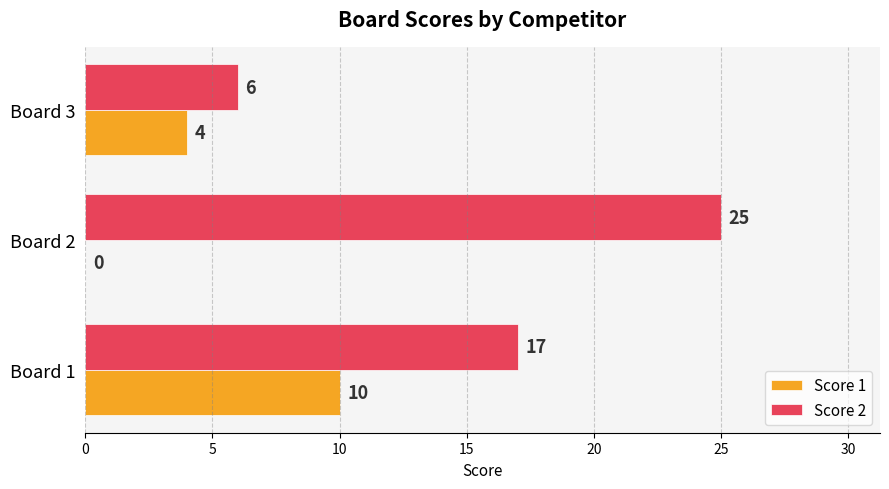

How many Score 2 values are between 6 and 25?

3